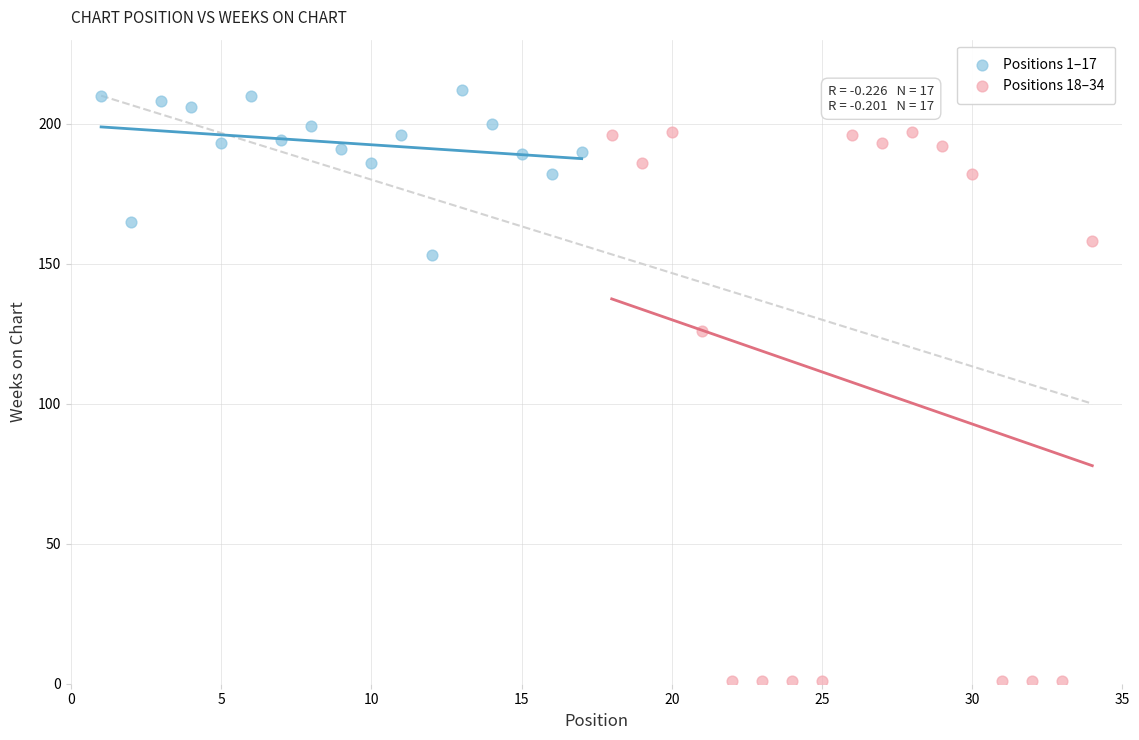

Which series has the widest spread of Y values?

Positions 18–34